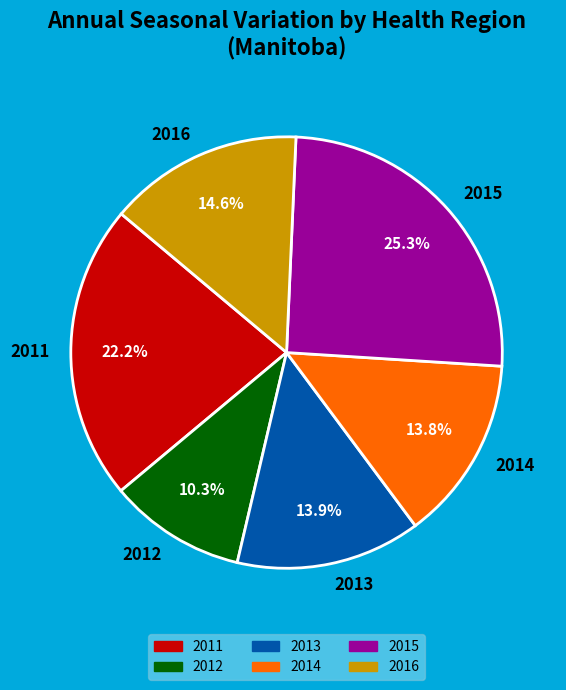

Is there any slice that represents more than half of the pie?

No